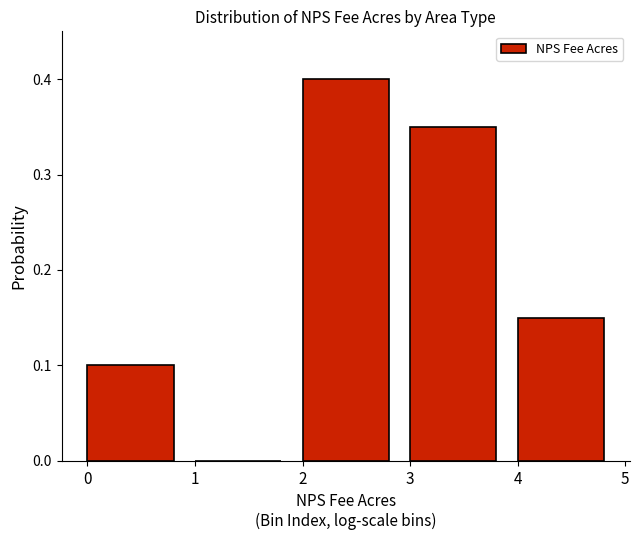

What is the sum of all values?

1.0